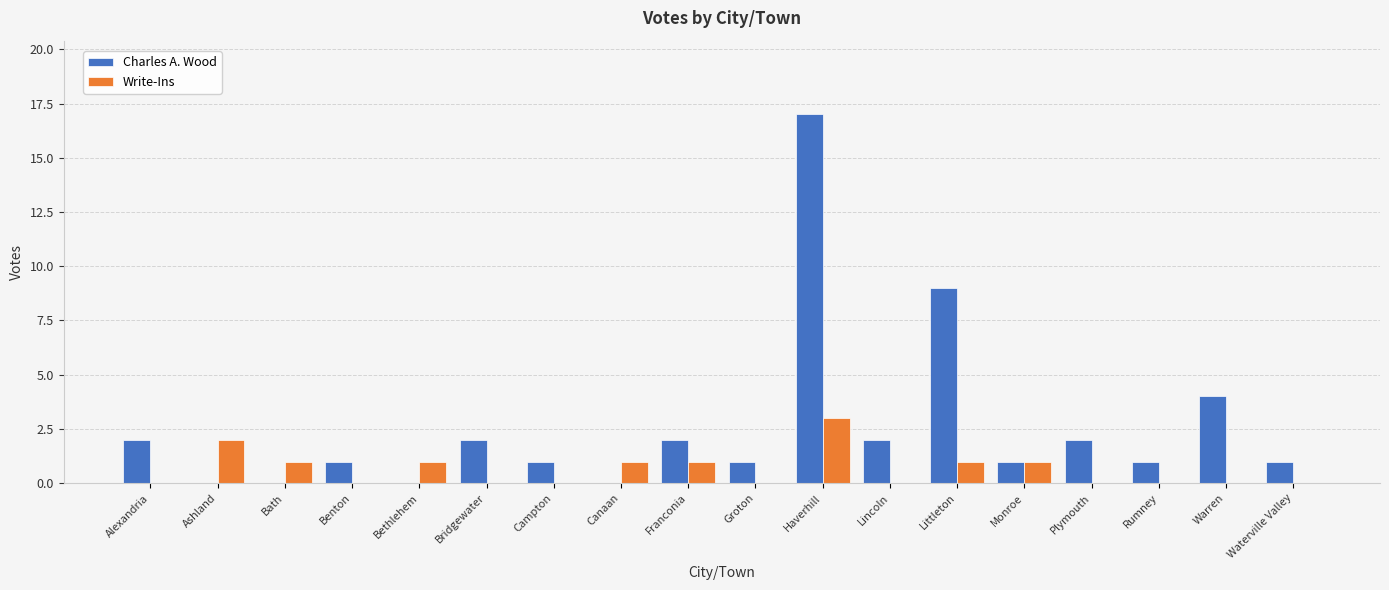

Which series has the largest total across all categories?

Charles A. Wood